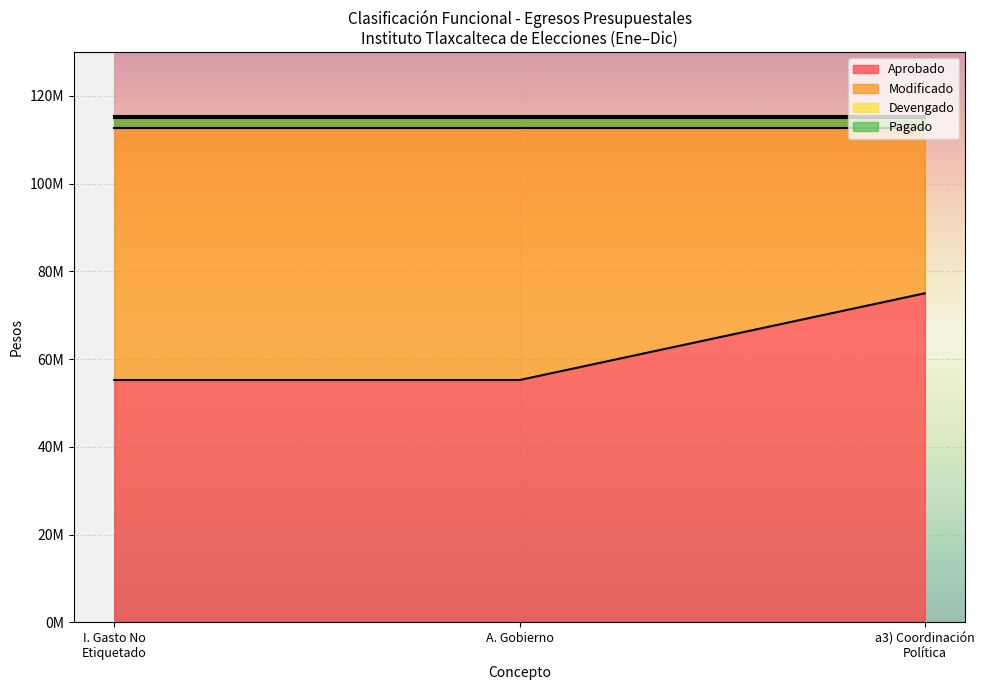

True or false: Aprobado and Devengado intersect in this chart.

False